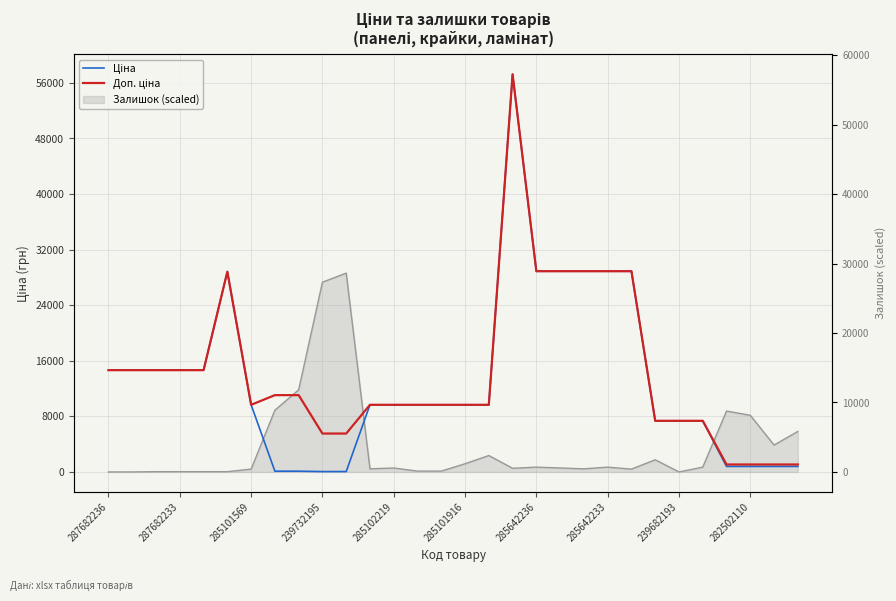

How many lines are shown in the chart?

2